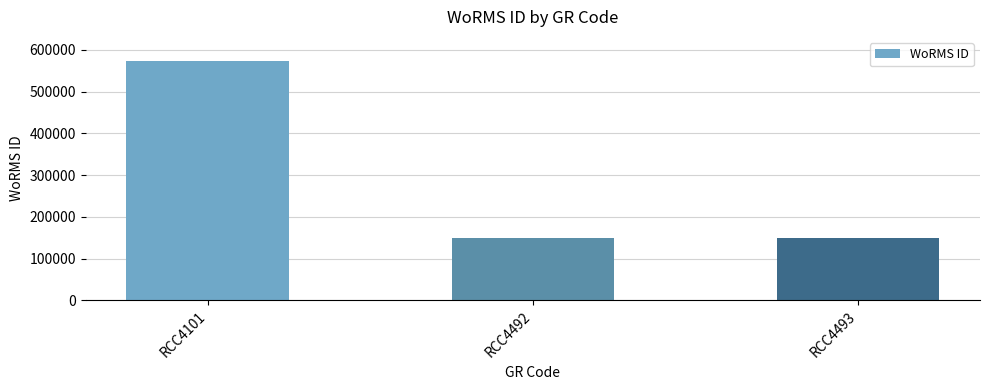

What is the change in value from RCC4101 to RCC4492?

-424554